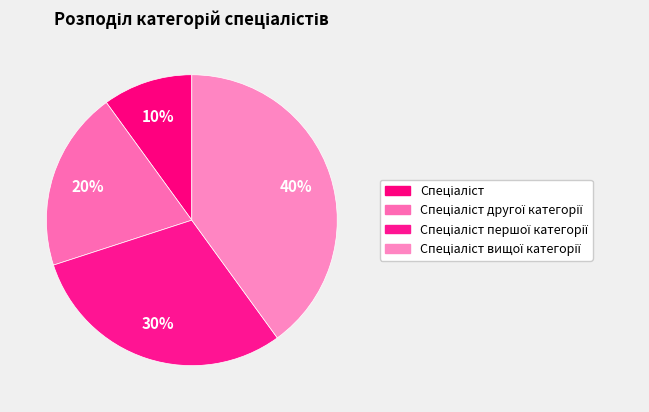

What is the smallest slice in the pie chart?

Спеціаліст